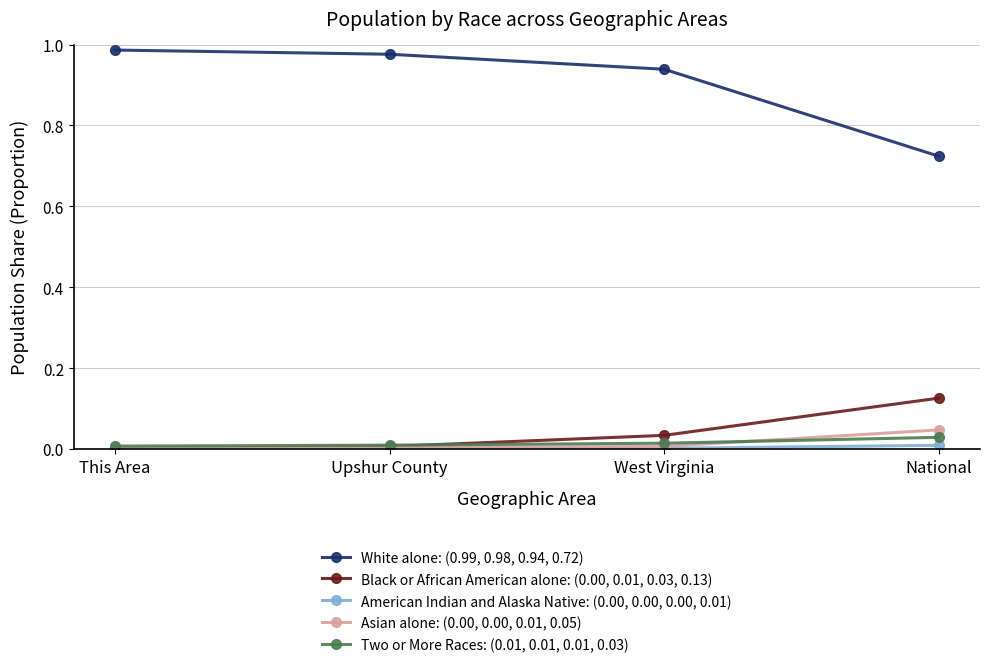

The value of Two or More Races: (0.01, 0.01, 0.01, 0.03) at Upshur County is 0.0. True or false?

True